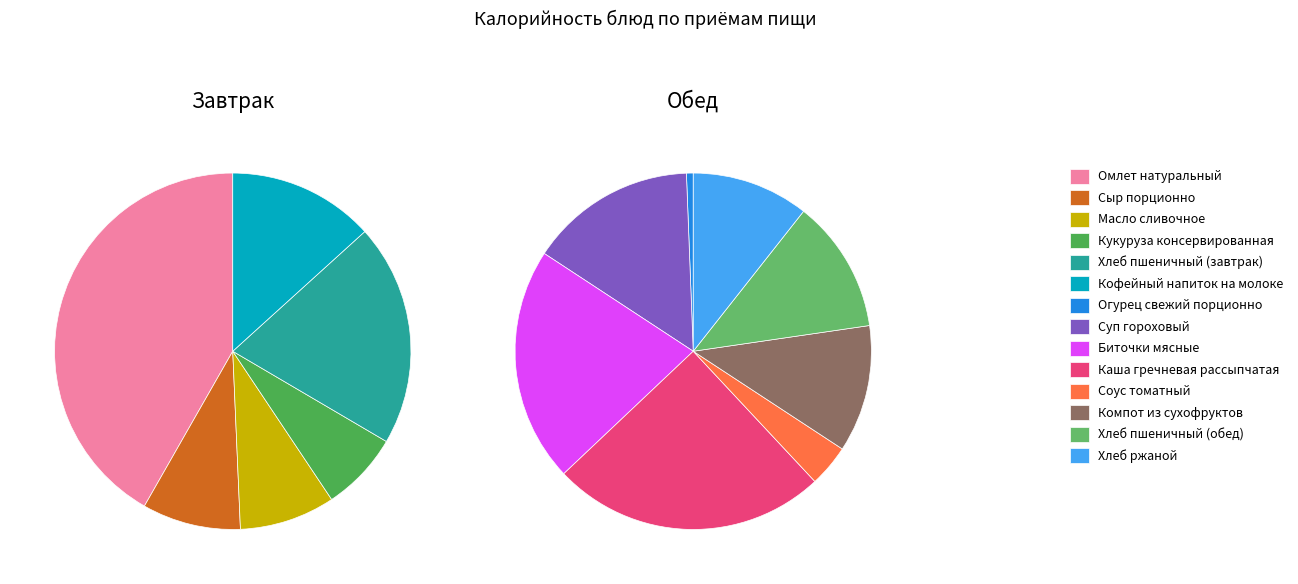

What is the smallest slice in the pie chart?

Огурец свежий порционно